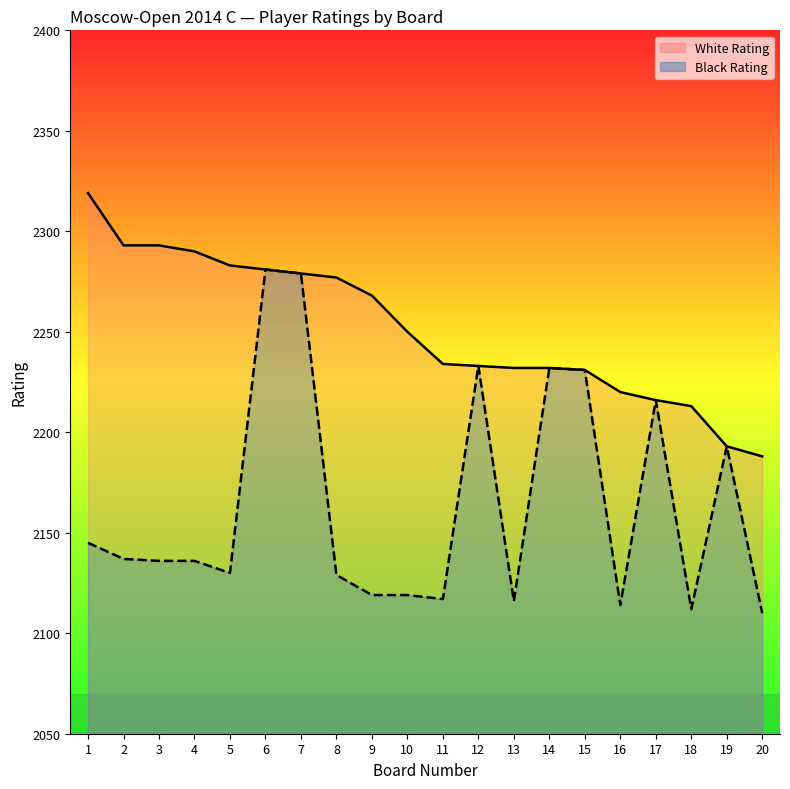

What are all the series names shown in the legend?

White Rating, Black Rating